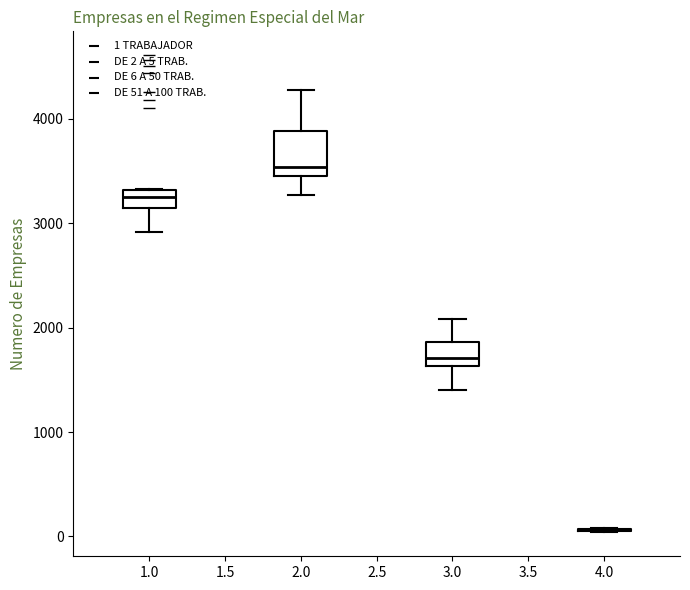

Reading left to right, read every box against the y-axis: the position of its median line, the range the box covers, and the ends of its whiskers. The values are not printed on the chart, so give them approximately, as read against the axis.

1.0: median 3300 (inside the box), box 3100 to 3300, whiskers 2900 to 3300
2.0: median 3500, box 3400 to 3900, whiskers 3300 to 4300
3.0: median 1700, box 1600 to 1900, whiskers 1400 to 2100
4.0: box collapsed to a line at 100, whiskers 0 to 100